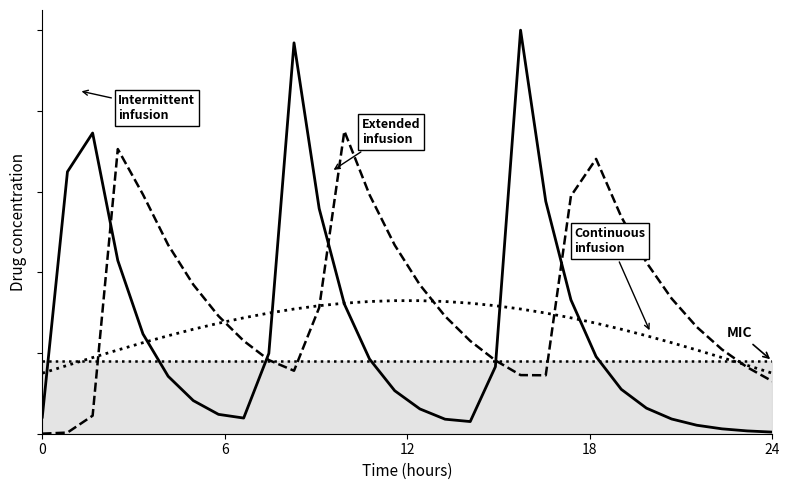

List the series in order of their overall mean, lowest first.

Intermittent infusion, Continuous infusion, Extended infusion